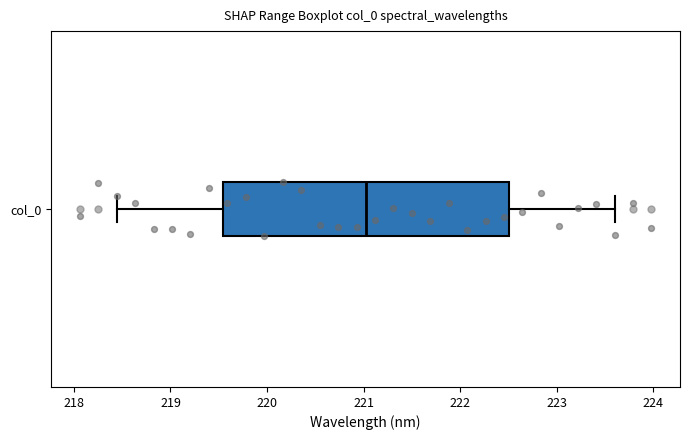

Where does the median line of the box for col_0 sit on the x-axis? The values are not printed on the chart, so give them approximately, as read against the axis.

221.0